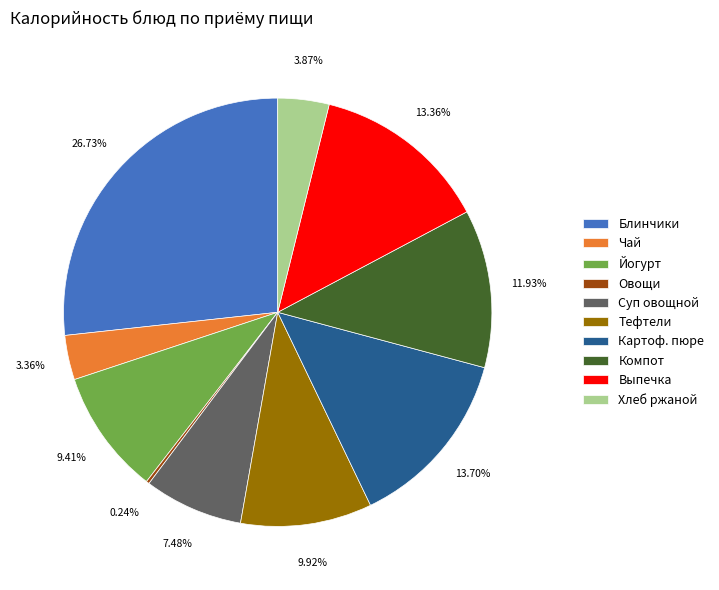

Is there any slice that represents more than half of the pie?

No